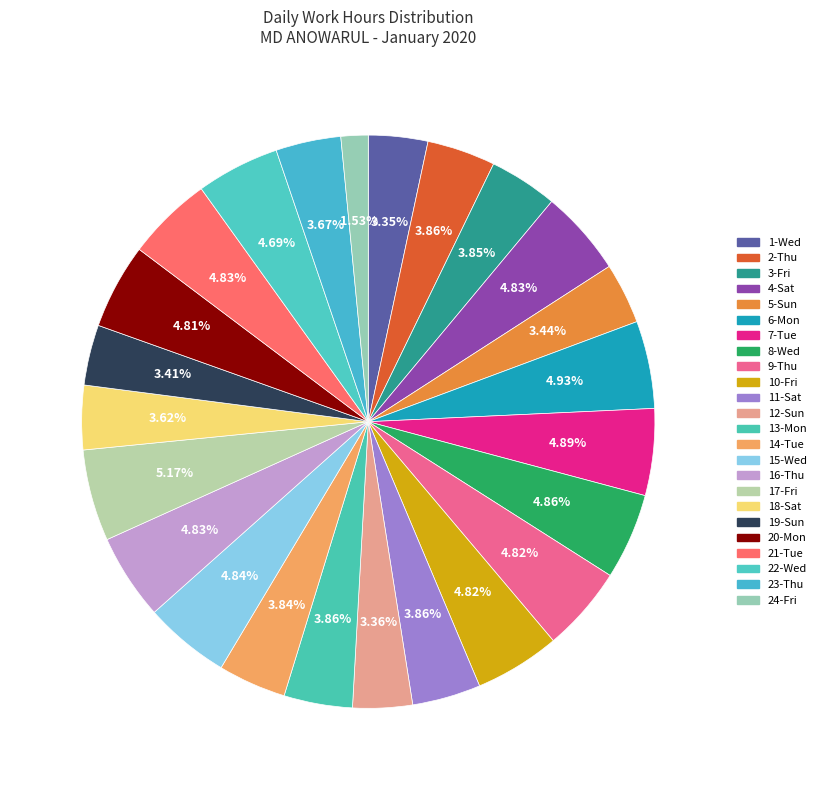

Does 16-Thu represent more than half of the total?

No